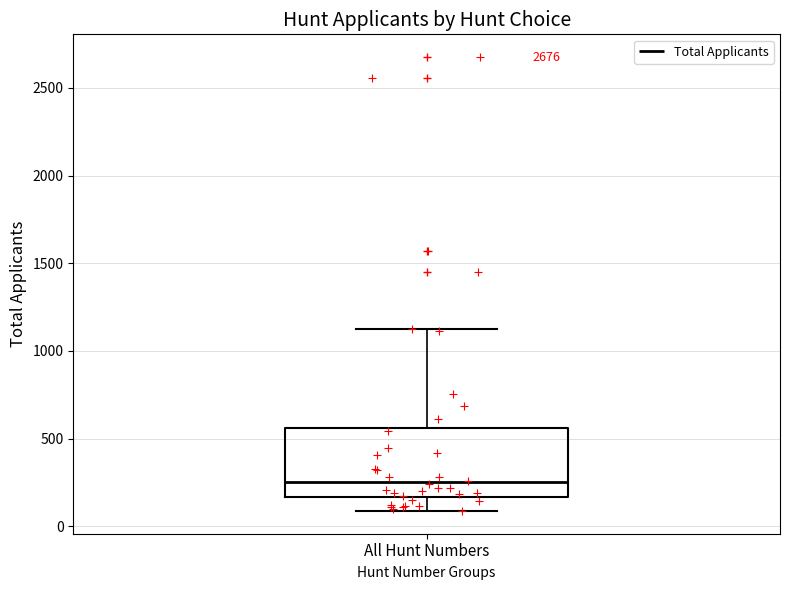

Read this box plot against the y-axis: the position of the median line, the range covered by the box, and the ends of both whiskers. The values are not printed on the chart, so give them approximately, as read against the axis.

median 250, box 150 to 550, whiskers 100 to 1150